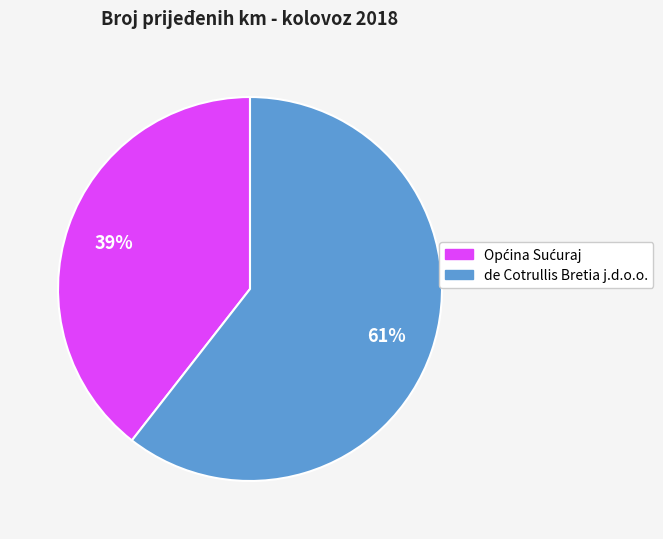

Does any single category account for the majority?

Yes